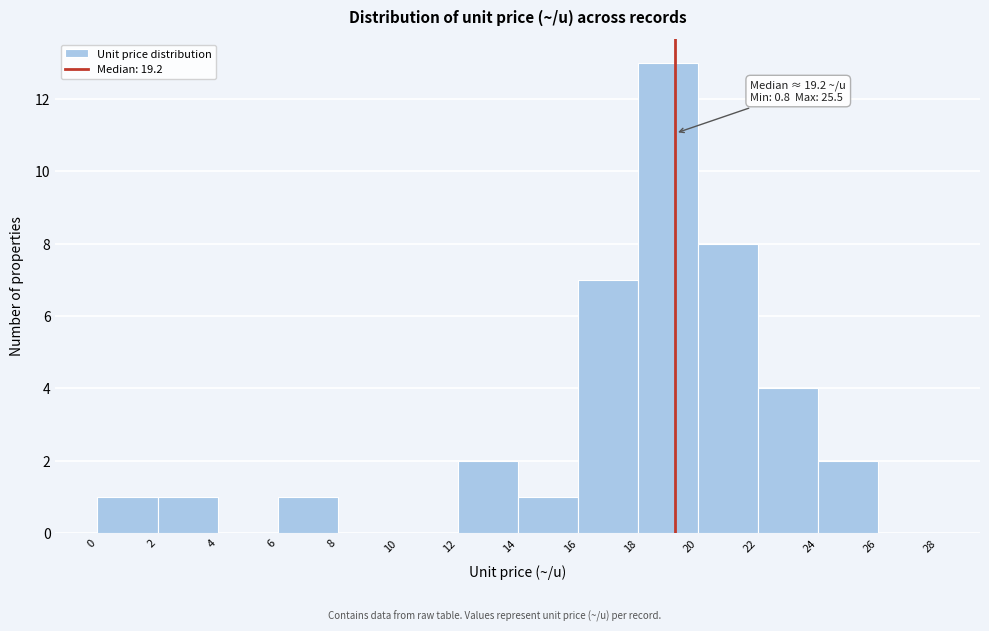

Which range on the x-axis has the tallest bar?

18 to 20